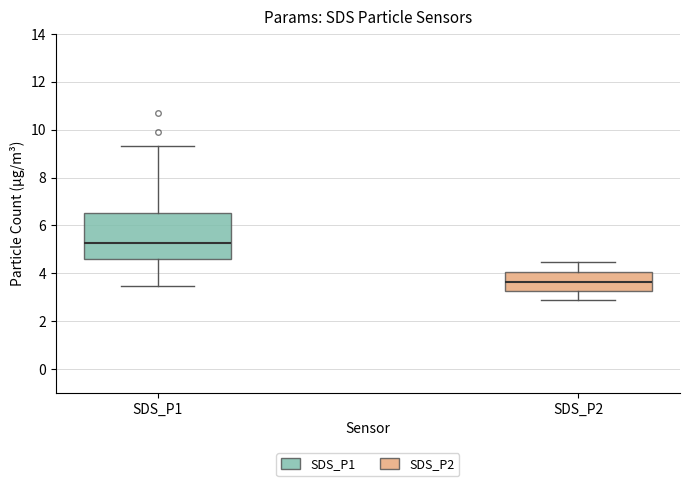

Which box's median line is the lowest?

SDS_P2